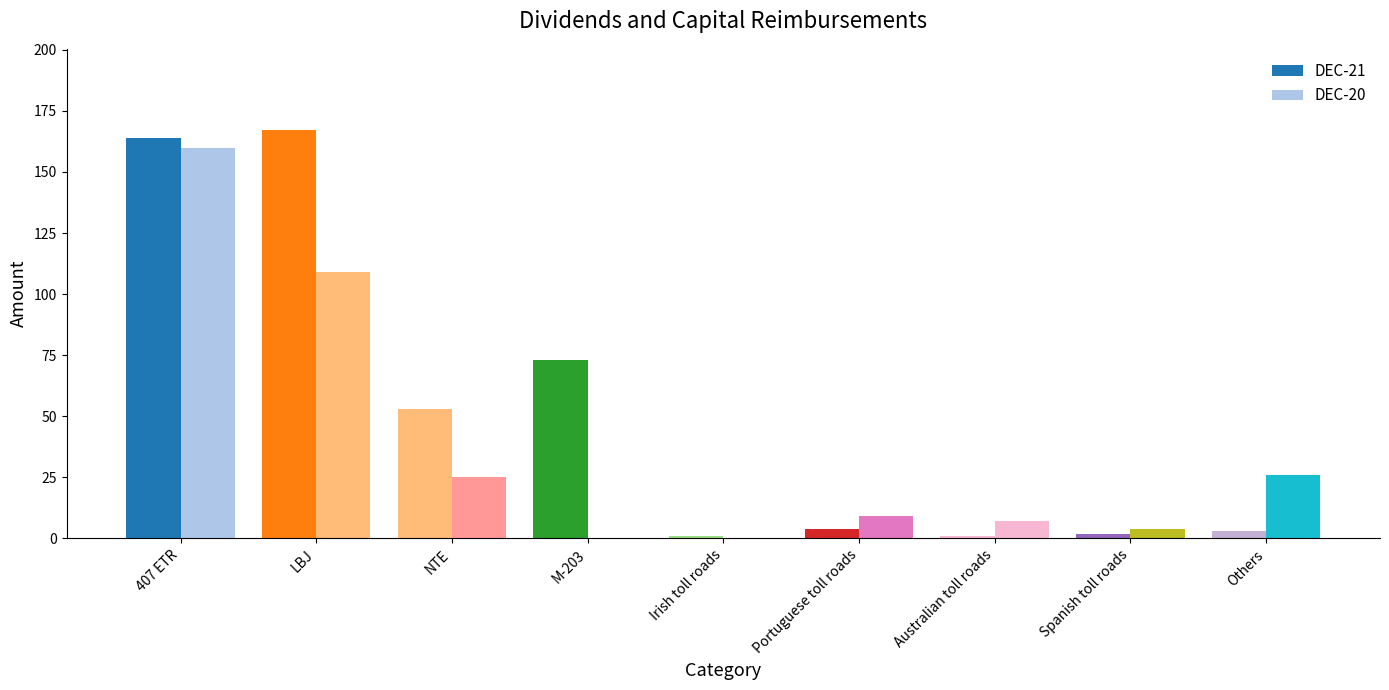

Count the number of categories in the chart.

9